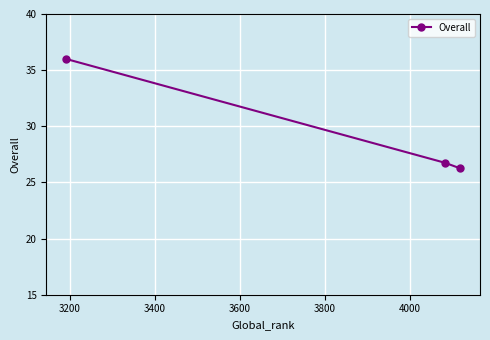

What is the average value?

29.7